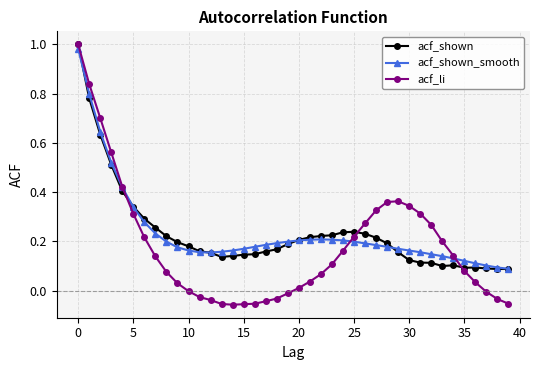

Which series has the largest range (max minus min)?

acf_li